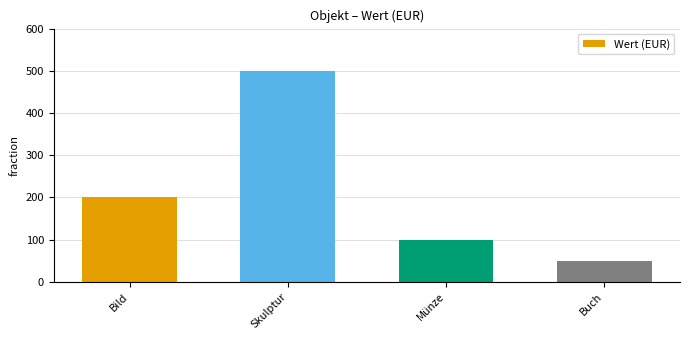

Count the number of data series in this chart.

1